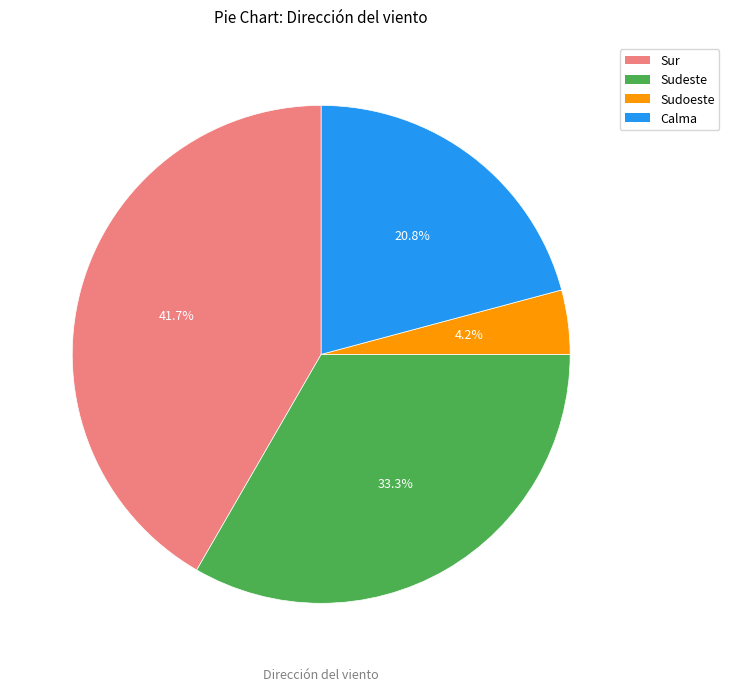

Does any single category account for the majority?

No